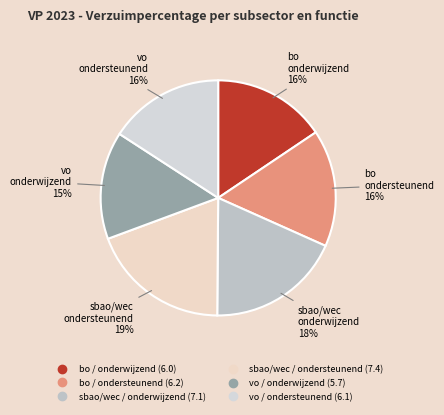

What percentage do sbao/wec / ondersteunend and vo / ondersteunend together represent?

35.1%